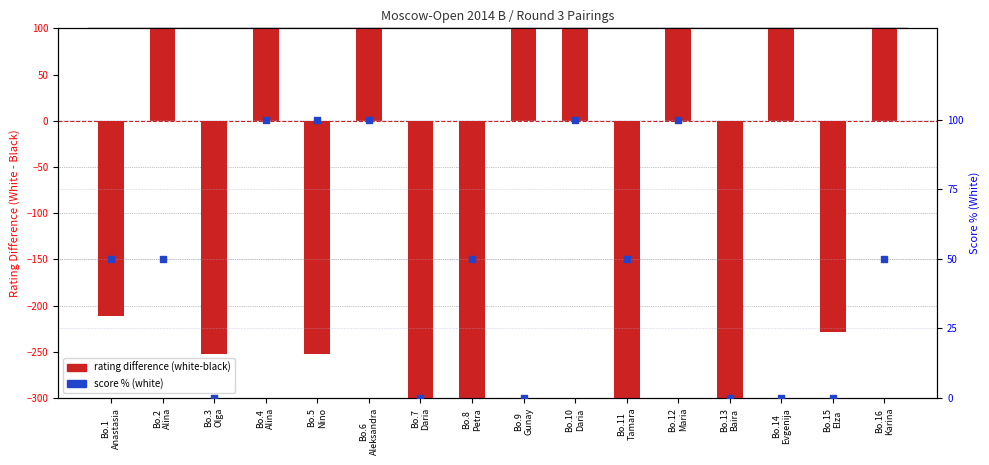

At which category is the sum across all series the highest?

Bo.6
Aleksandra